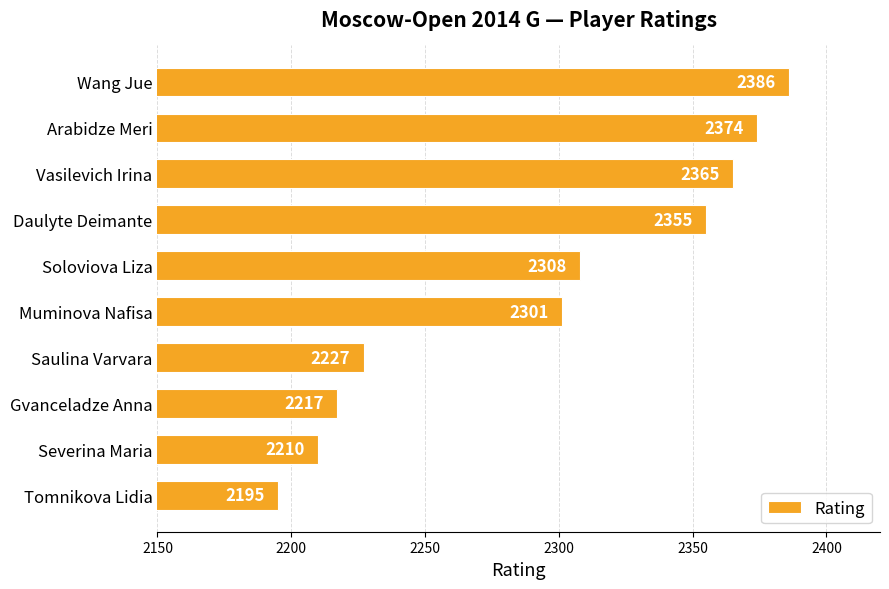

How many categories are shown in the chart?

10